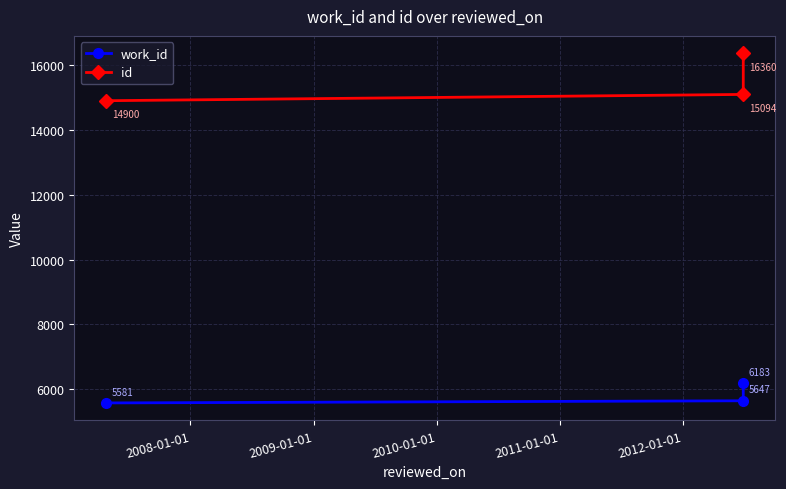

Which series has the widest spread of values?

id